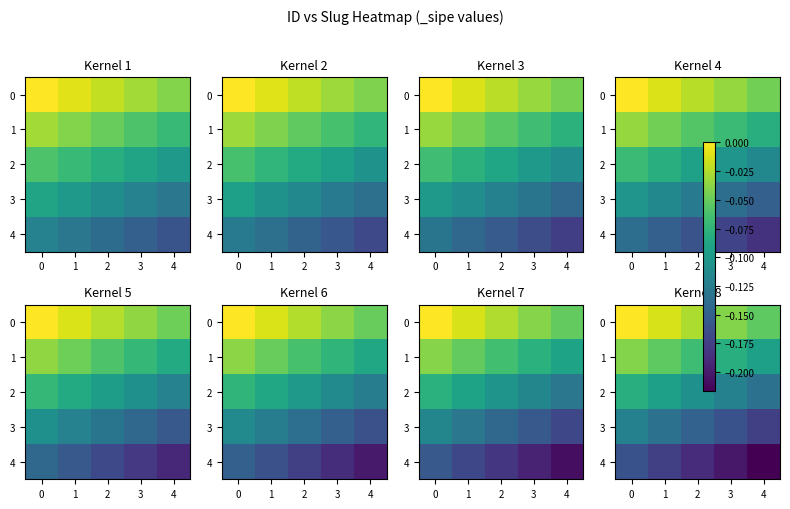

What is the minimum value shown in the chart?

-0.2